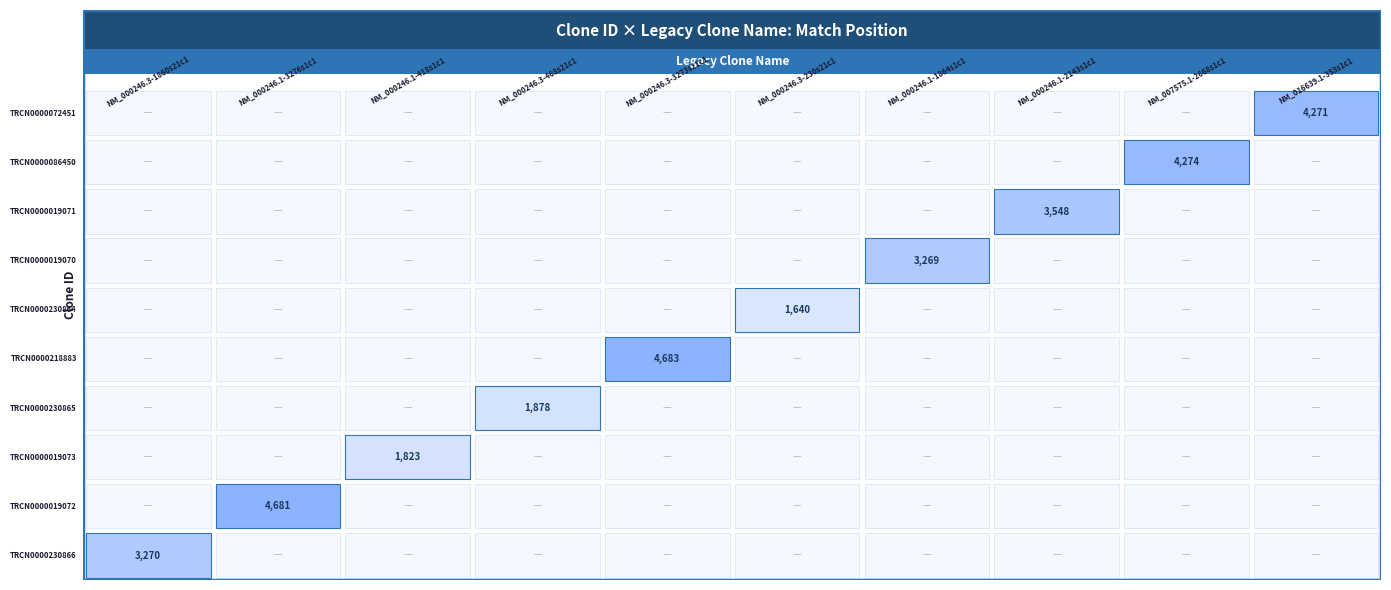

At 6, list the series in order from smallest to largest.

TRCN0000230866, TRCN0000019072, TRCN0000019073, TRCN0000230865, TRCN0000218883, TRCN0000230864, TRCN0000019070, TRCN0000019071, TRCN0000086450, TRCN0000072451